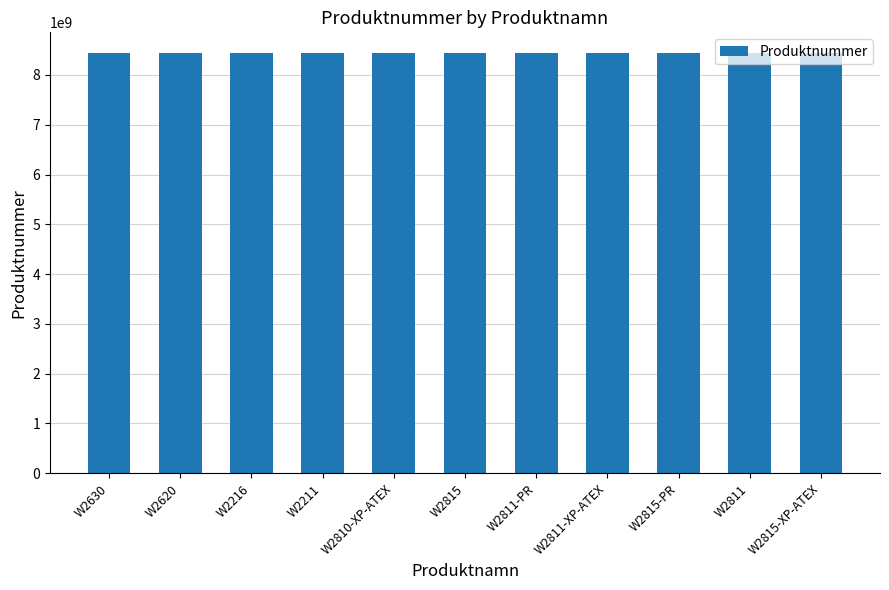

What is the change in value from W2815-PR to W2811?

-5